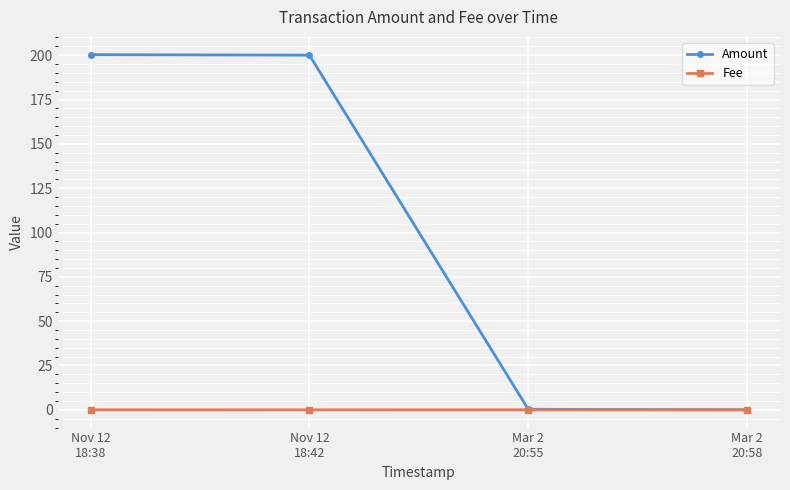

What is the value of the Amount point at the 2nd from the left?

200.0